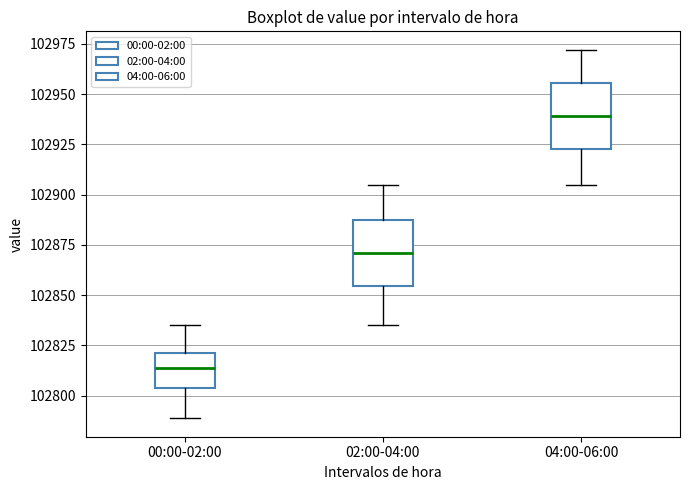

Reading left to right, read every box against the y-axis: the position of its median line, the range the box covers, and the ends of its whiskers. The values are not printed on the chart, so give them approximately, as read against the axis.

00:00-02:00: median 102815, box 102805 to 102820, whiskers 102790 to 102835
02:00-04:00: median 102870, box 102855 to 102885, whiskers 102835 to 102905
04:00-06:00: median 102940, box 102925 to 102955, whiskers 102905 to 102970